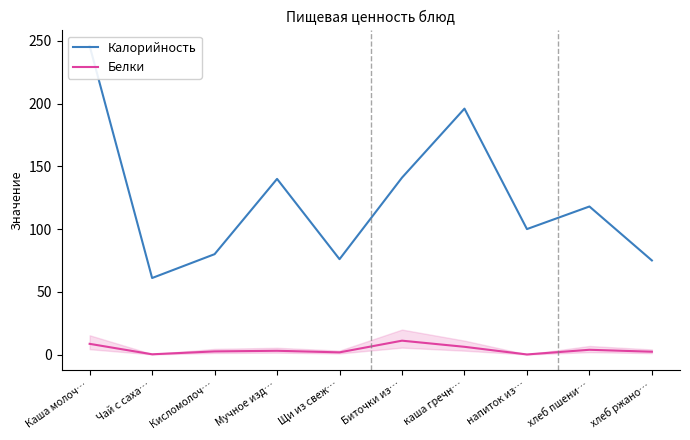

What is the difference between the maximum and minimum values in the Белки series?

11.0